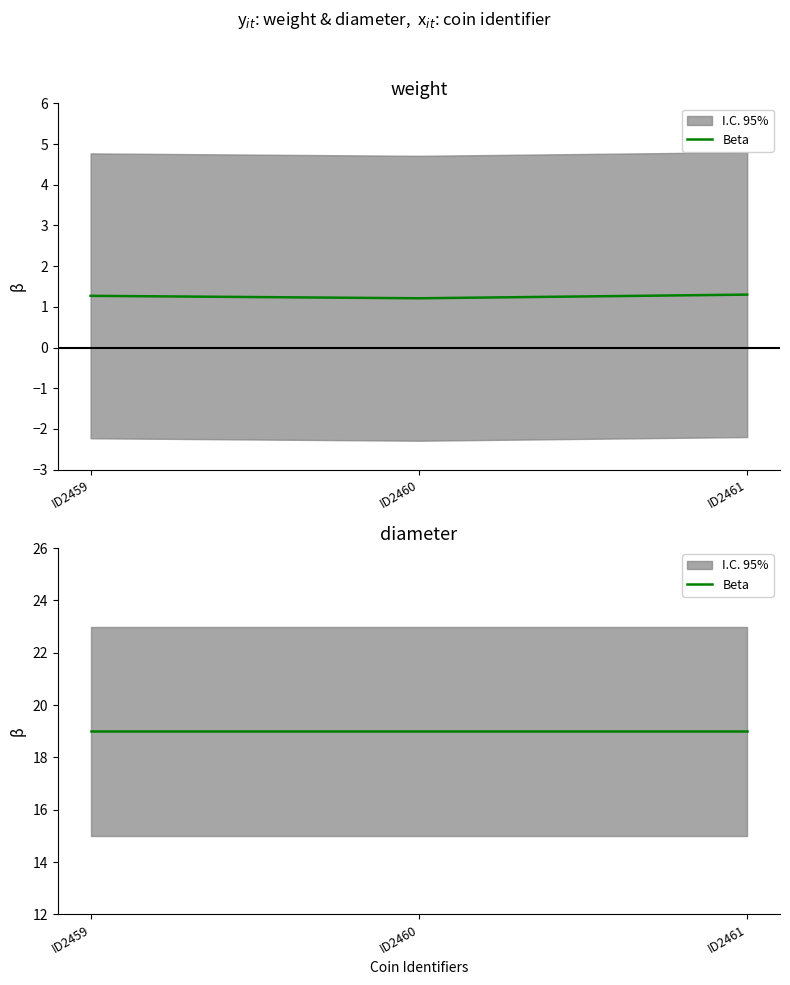

Rank the categories by value from highest to lowest.

ID2461, ID2459, ID2460